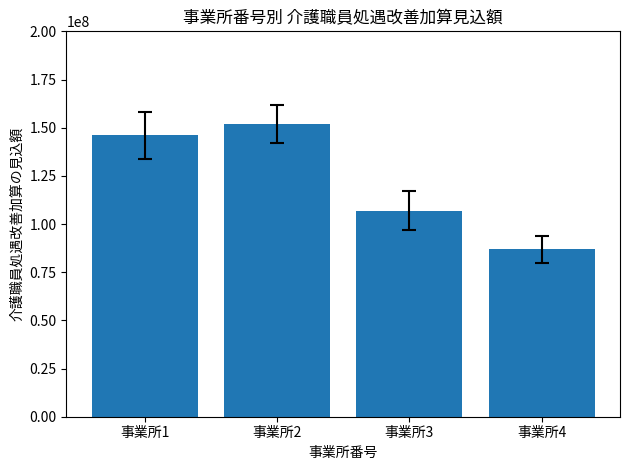

Are the bars grouped side by side (vs. stacked)?

No